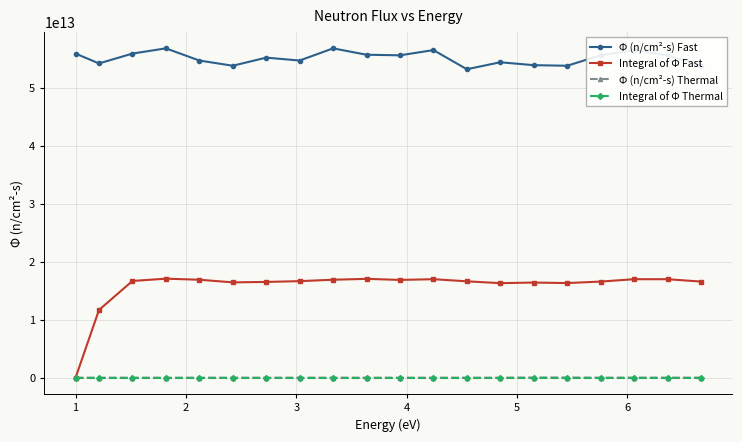

Which series has the largest range (max minus min)?

Integral of Φ Fast